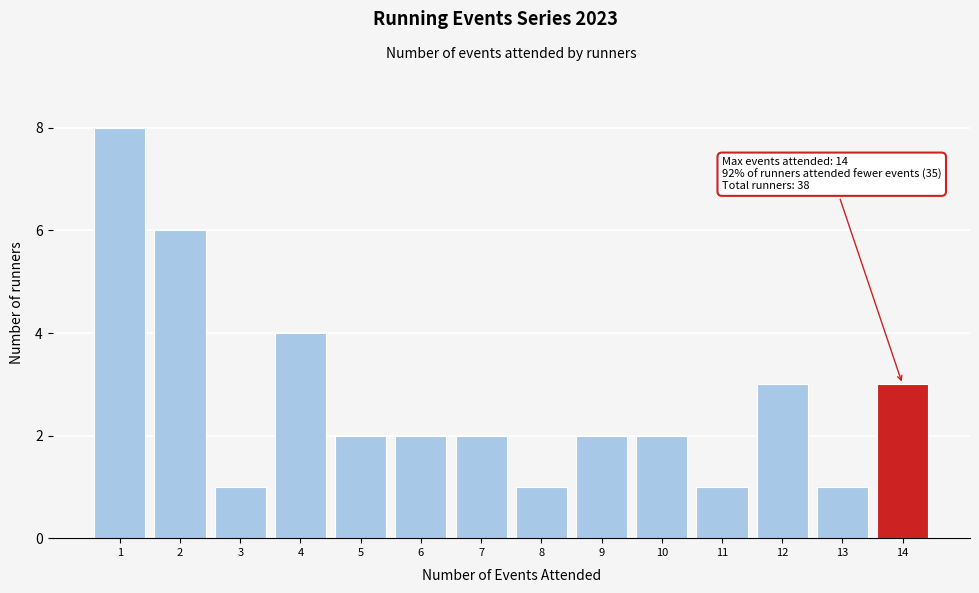

Reading left to right, list all the values displayed in this chart.

8	6	1	4	2	2	2	1	2	2	1	3	1	3